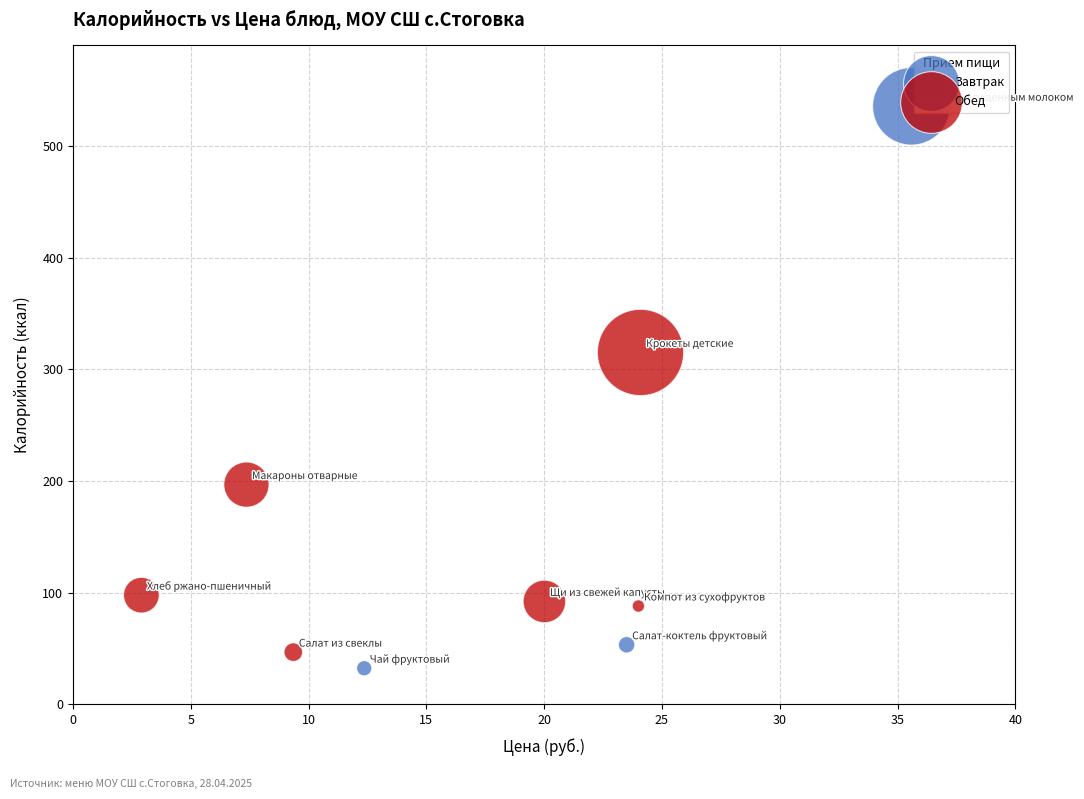

Which series has the largest Y range (max minus min)?

Завтрак